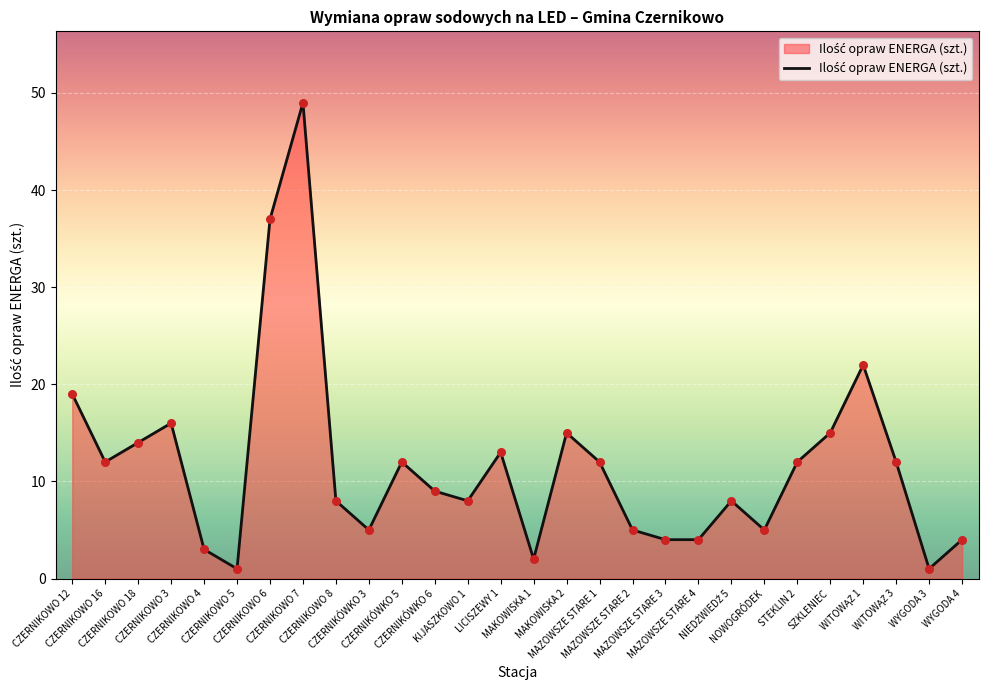

What is the change in value from CZERNIKOWO 3 to STEKLIN 2?

-4